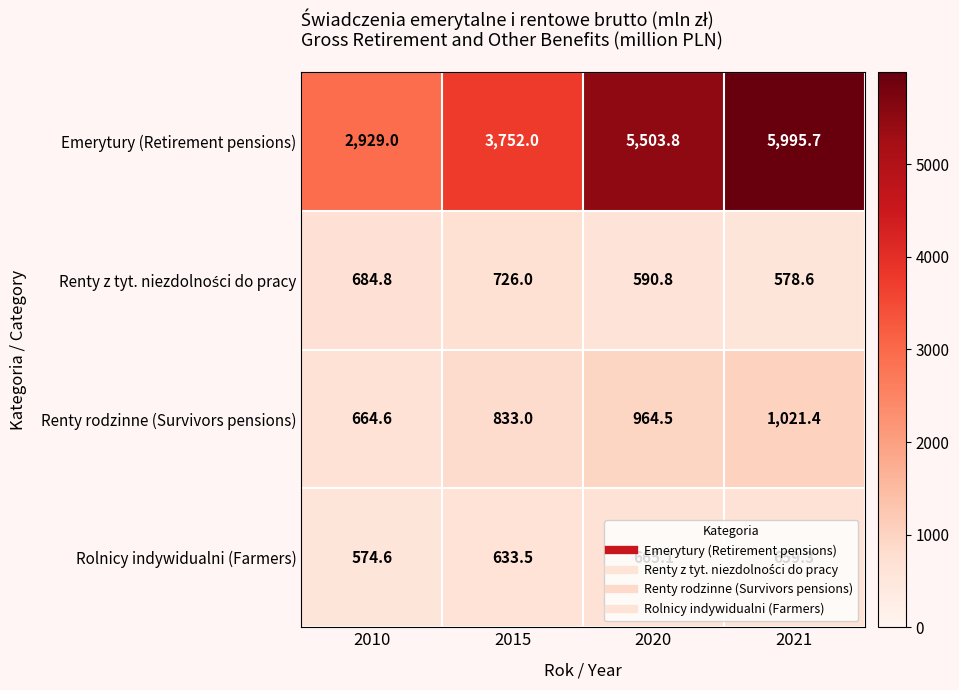

Which series has the largest total across all categories?

Emerytury (Retirement pensions)